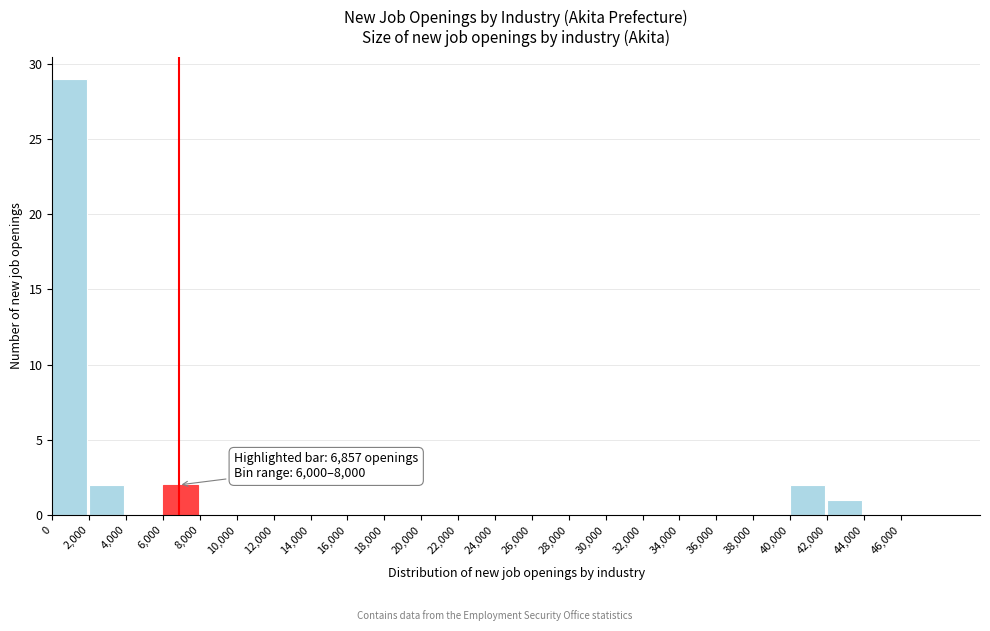

Which range on the x-axis has the tallest bar?

0 to 2000